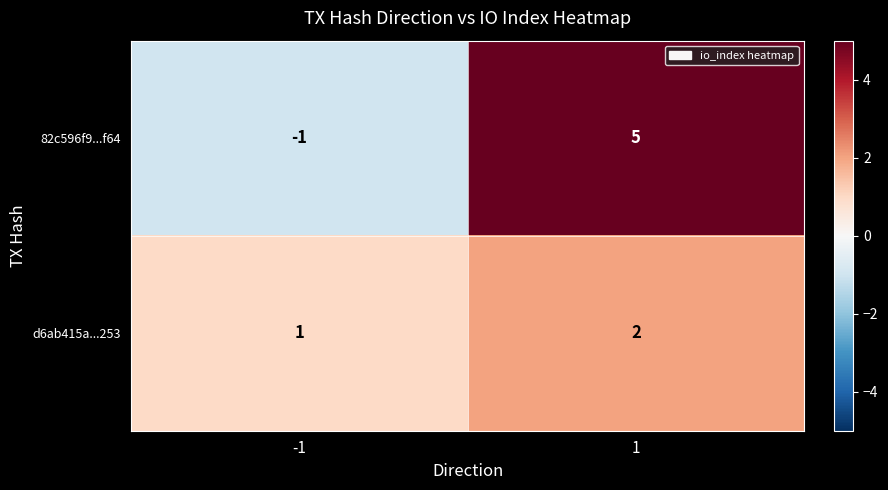

List the series in order of their overall mean, highest first.

82c596f9...f64, d6ab415a...253